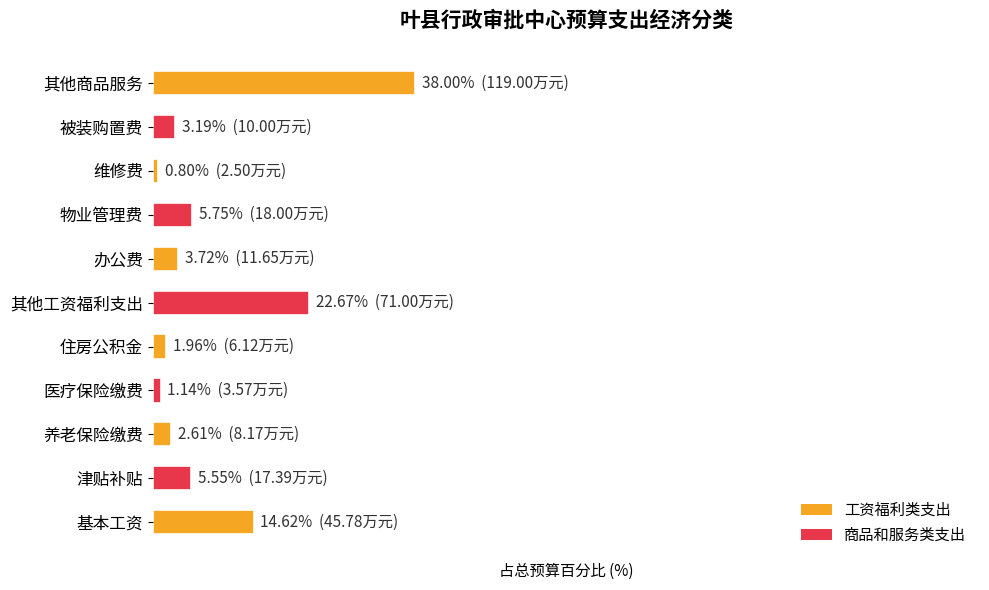

Are the bars horizontal?

Yes